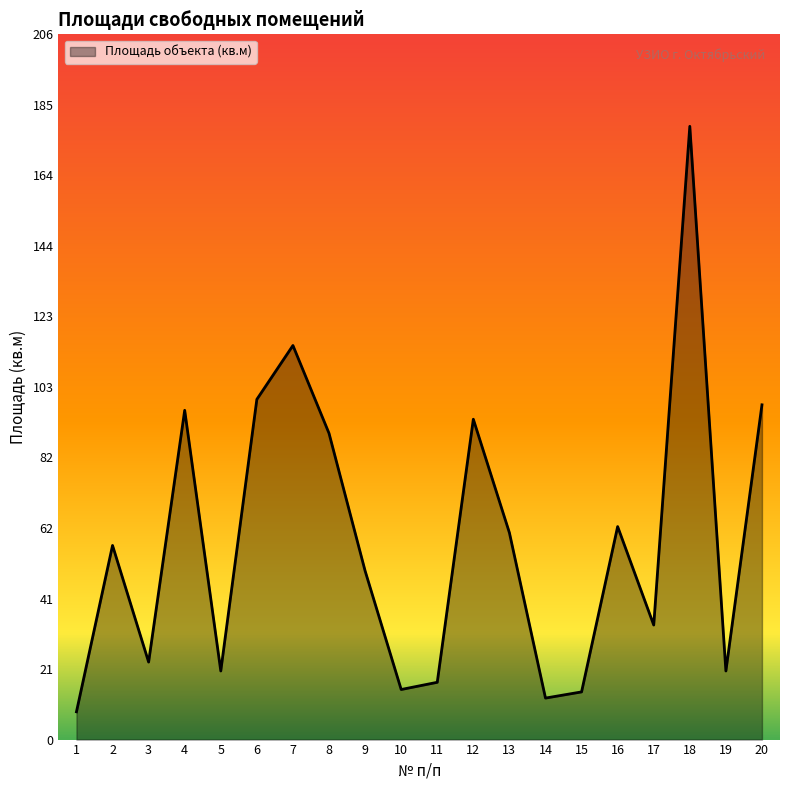

The value at 13 is 23.0. True or false?

False